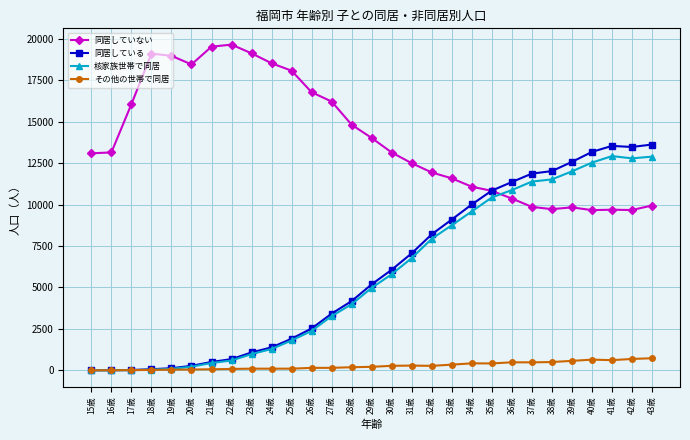

True or false: その他の世帯で同居 has more than 2 interior local peaks.

True